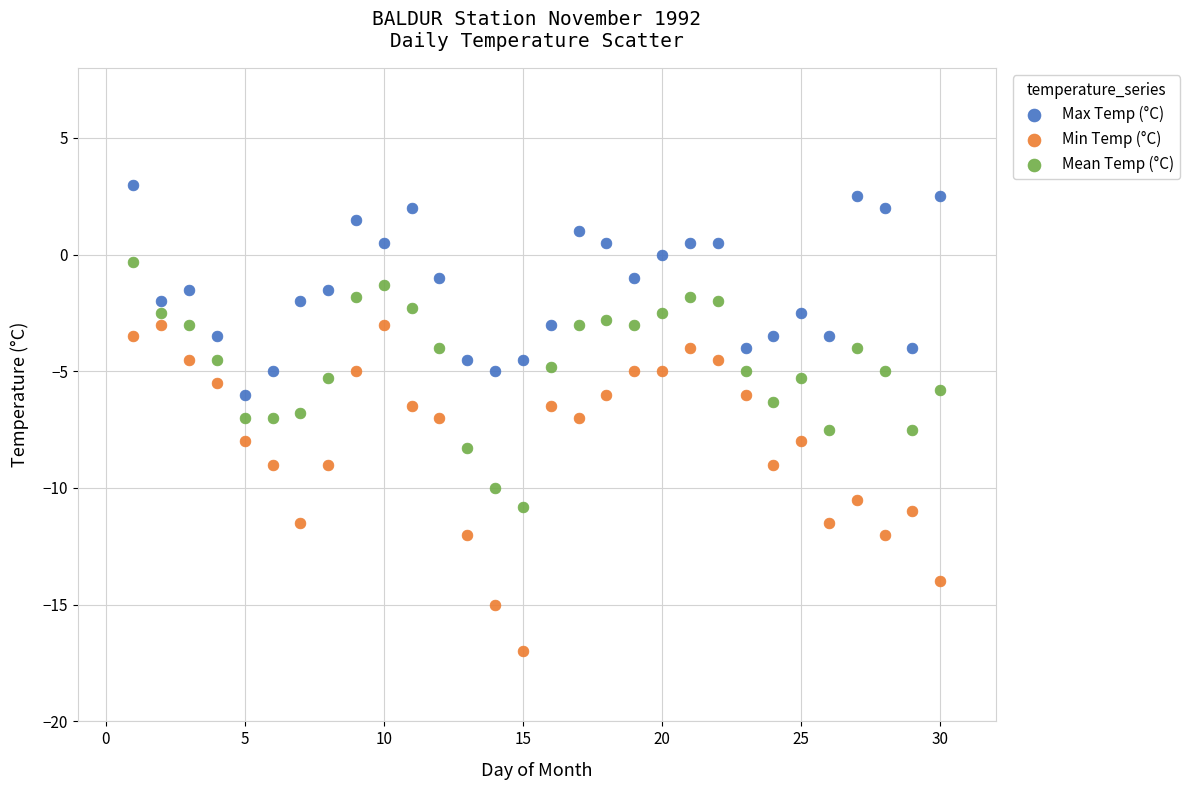

Which series contains the highest Y value?

Max Temp (°C)